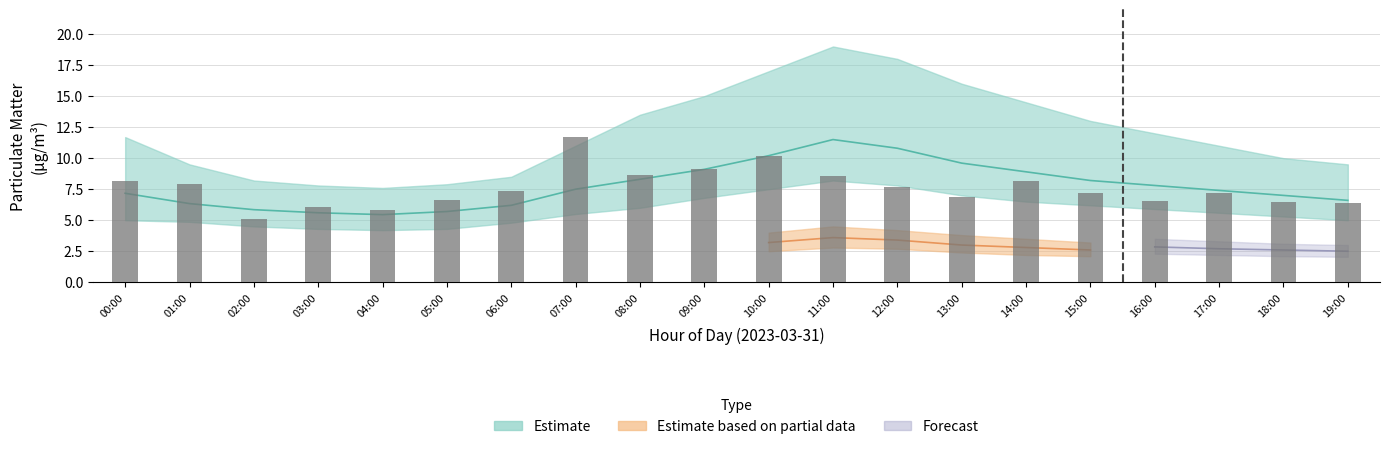

True or false: the data shows 7.7 at 12:00.

True